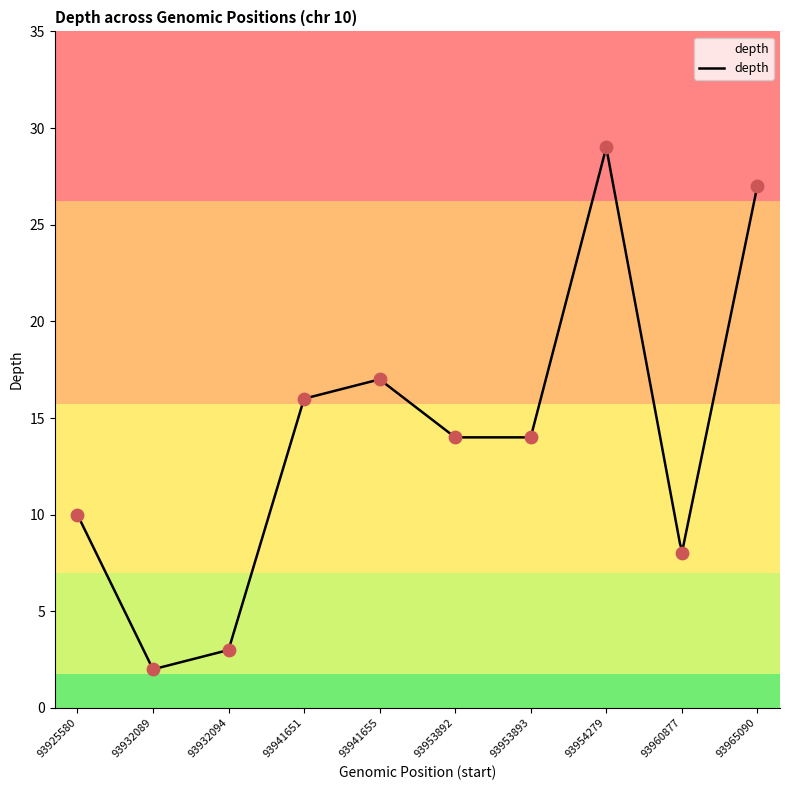

Approximately how many times larger is the value at 93953892 compared to 93960877?

1.8